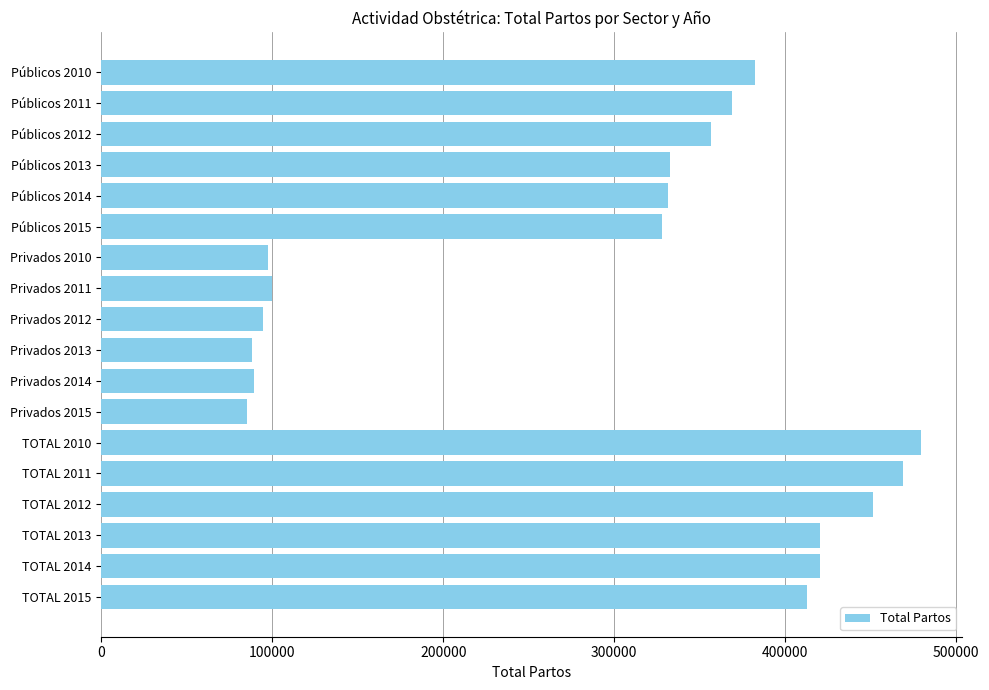

Approximately how many times larger is the value at Privados 2011 compared to Privados 2014?

1.1